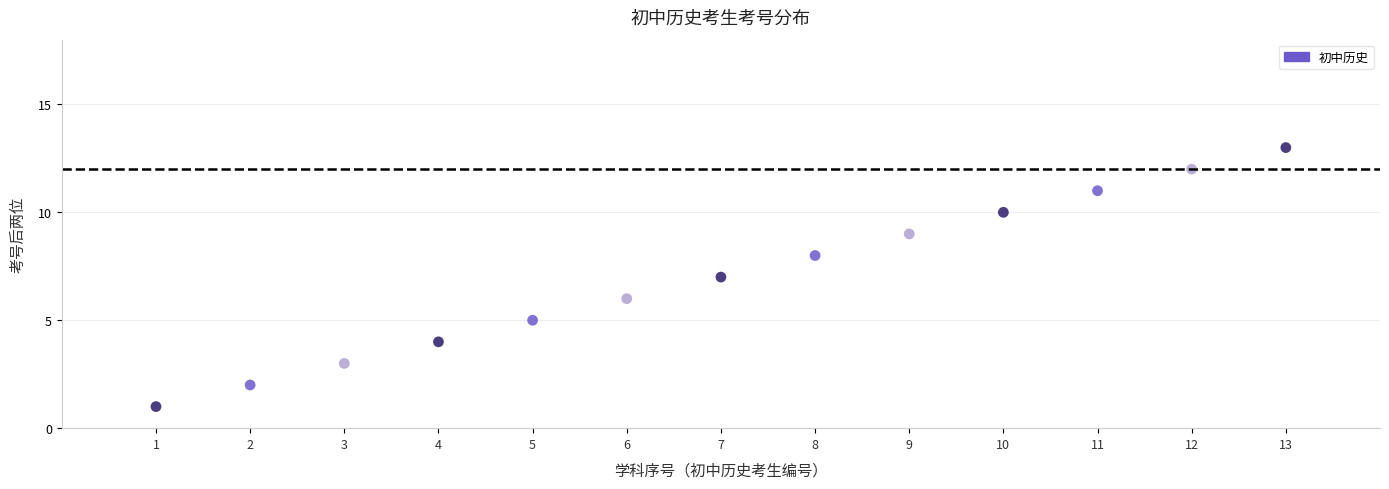

What is the range of Y values (max minus min)?

12